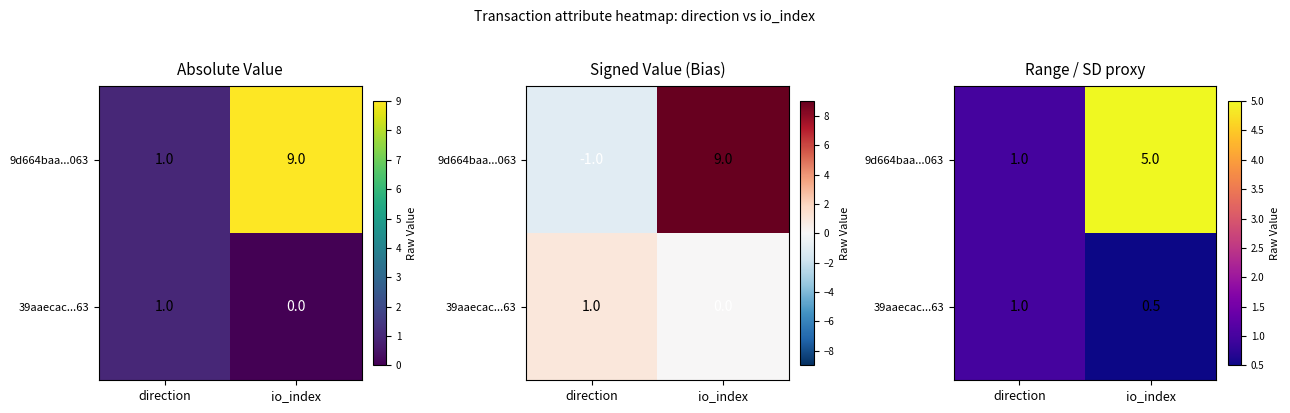

What is the average value of the 39aaecac...63 series?

0.8